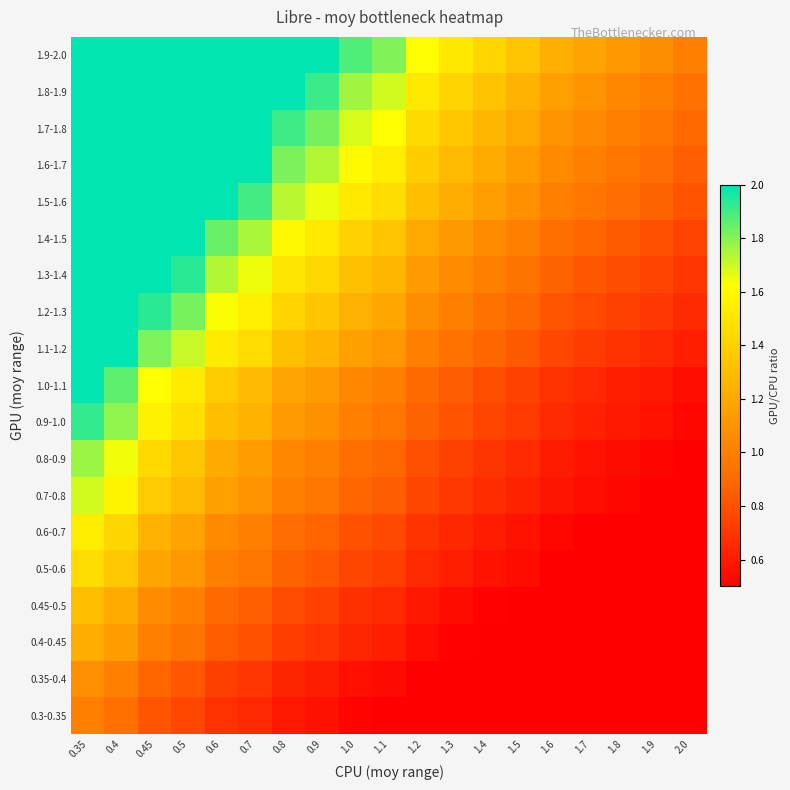

List the series in order of their peak value, lowest first.

0.3-0.35, 0.35-0.4, 0.4-0.45, 0.45-0.5, 0.5-0.6, 0.6-0.7, 0.7-0.8, 0.8-0.9, 0.9-1.0, 1.0-1.1, 1.1-1.2, 1.2-1.3, 1.3-1.4, 1.4-1.5, 1.5-1.6, 1.6-1.7, 1.7-1.8, 1.8-1.9, 1.9-2.0